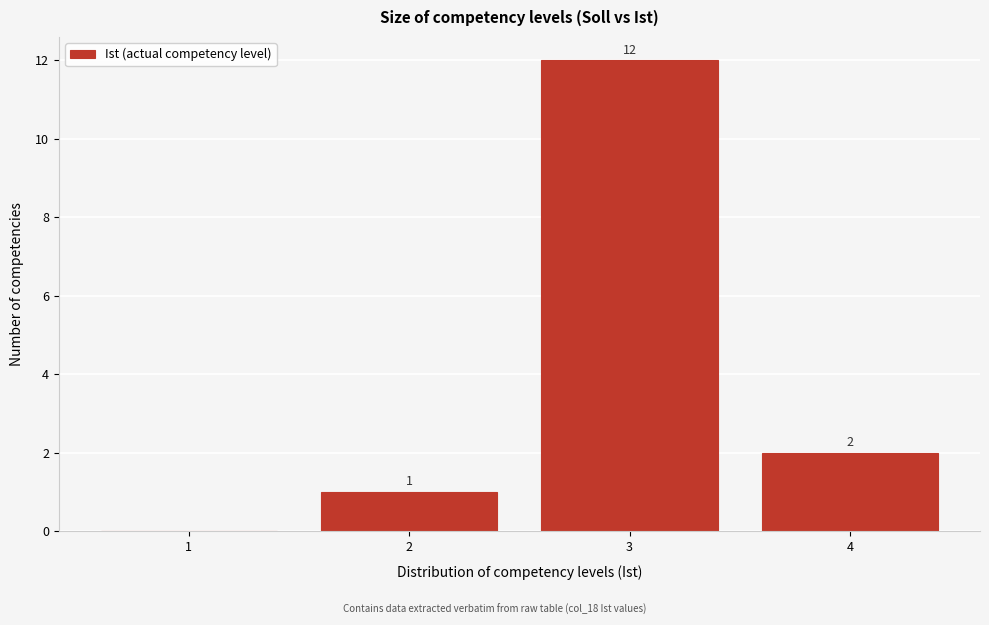

Which range on the x-axis has the tallest bar?

2.5 to 3.5